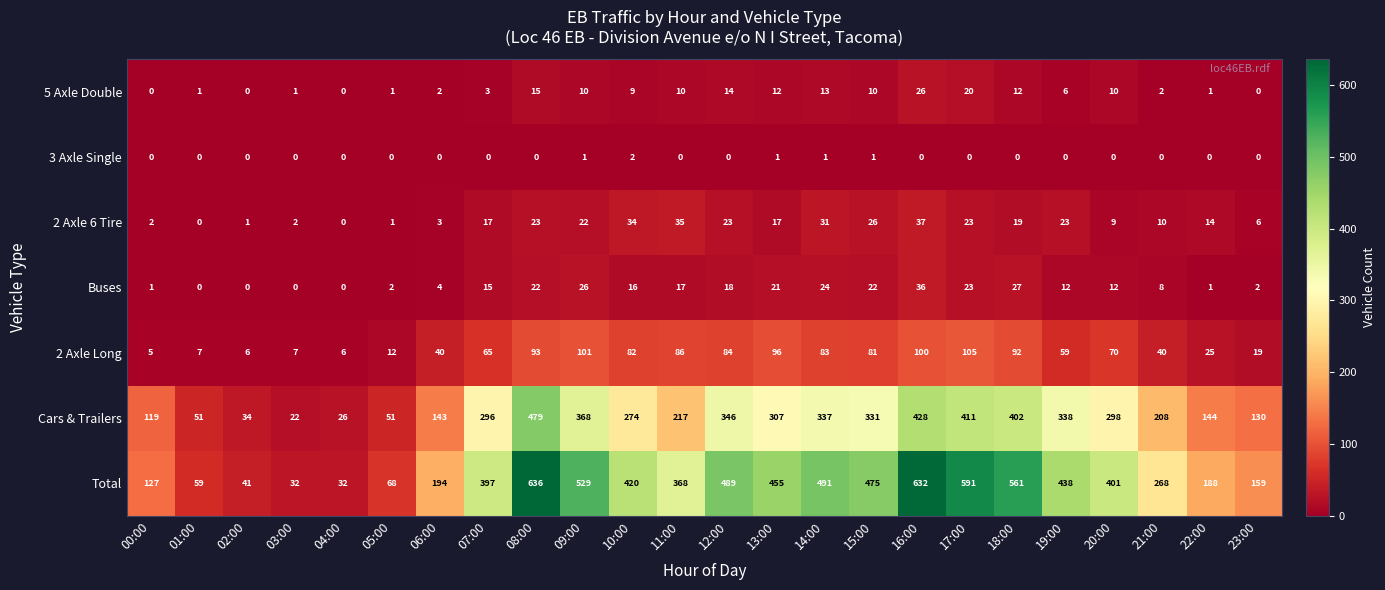

Which label corresponds to the largest value in the chart?

08:00